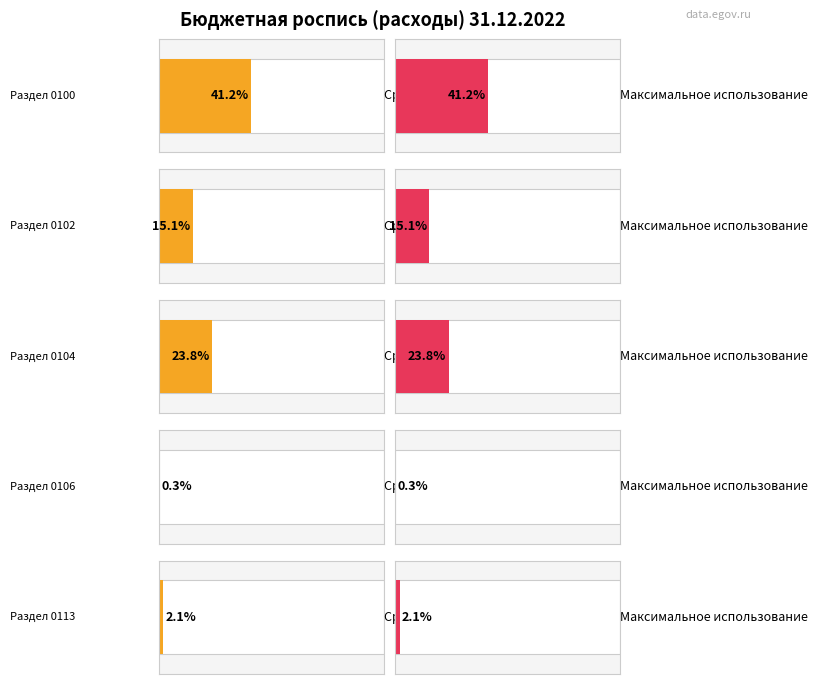

Does the chart contain any negative values?

No